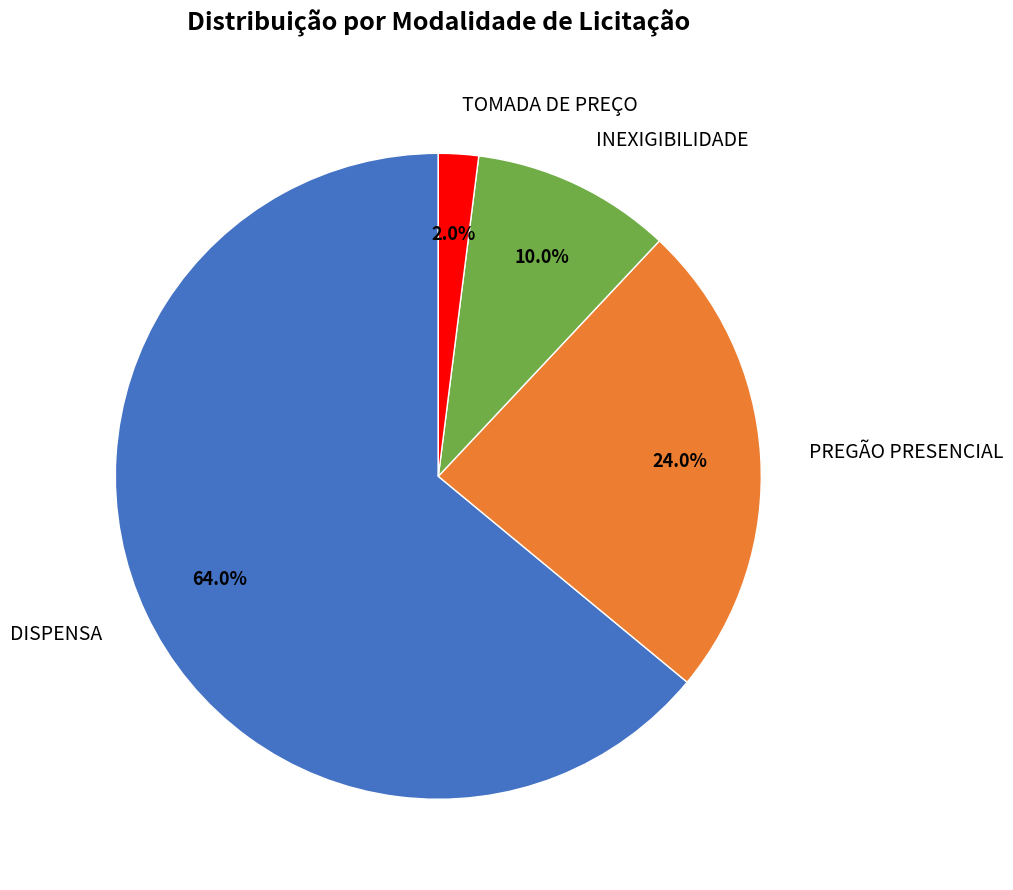

Between INEXIGIBILIDADE and TOMADA DE PREÇO, which is larger?

INEXIGIBILIDADE